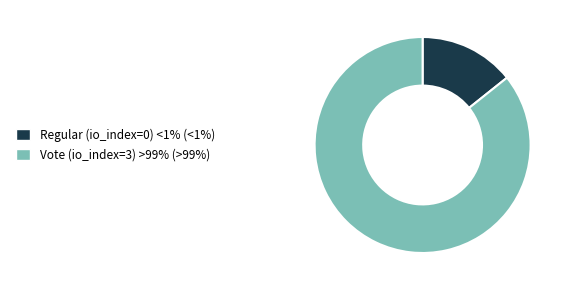

Which category has the smallest portion of the pie?

Regular (io_index=0)